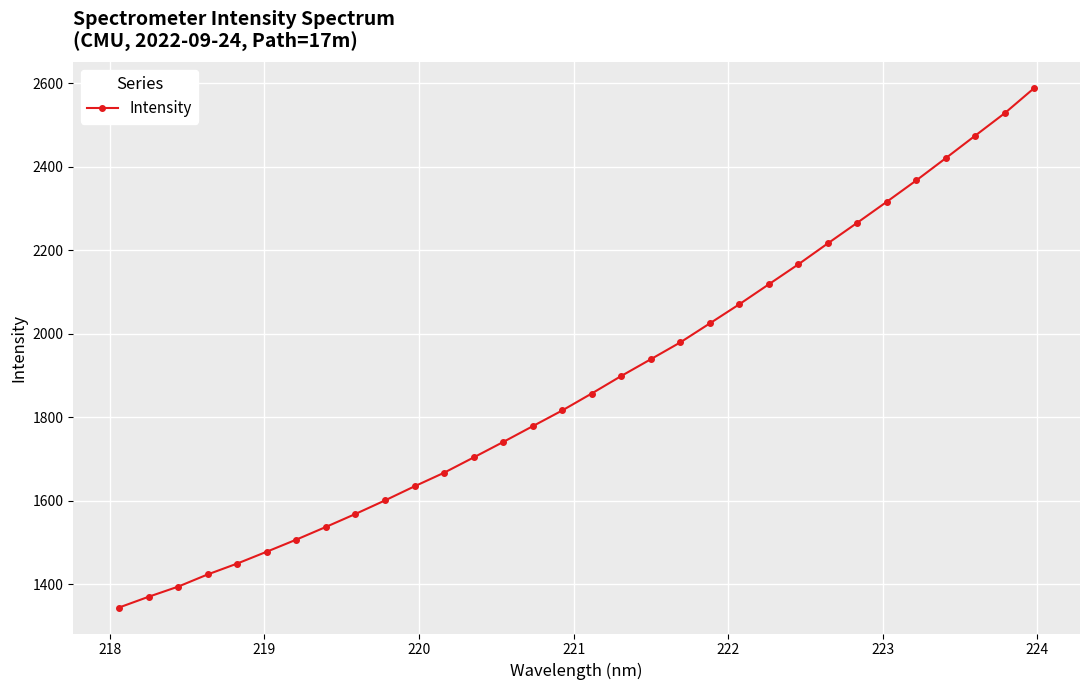

Does the chart display data point markers on the line(s)?

Yes